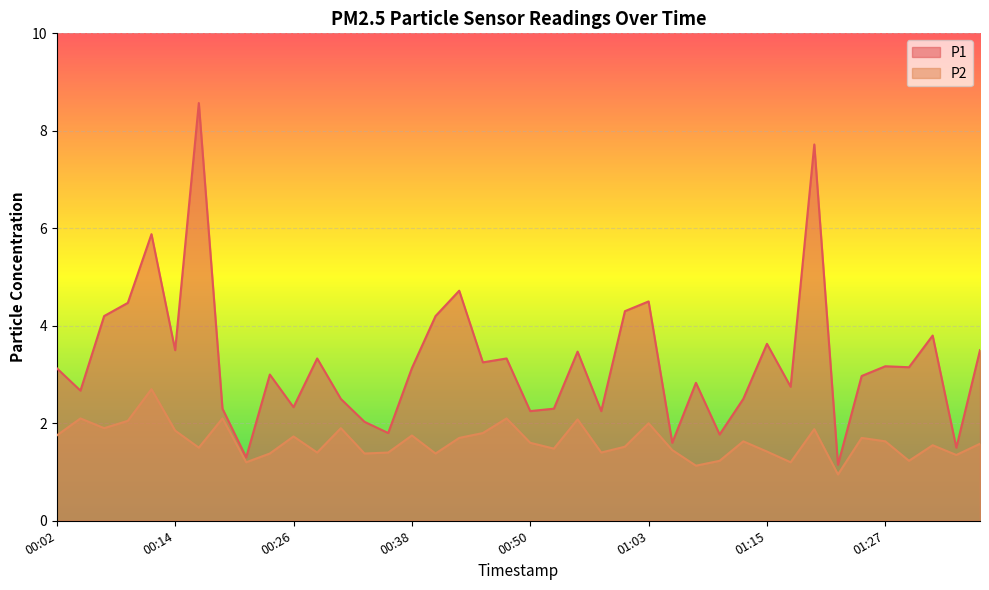

True or false: P1 and P2 cross at least once.

False